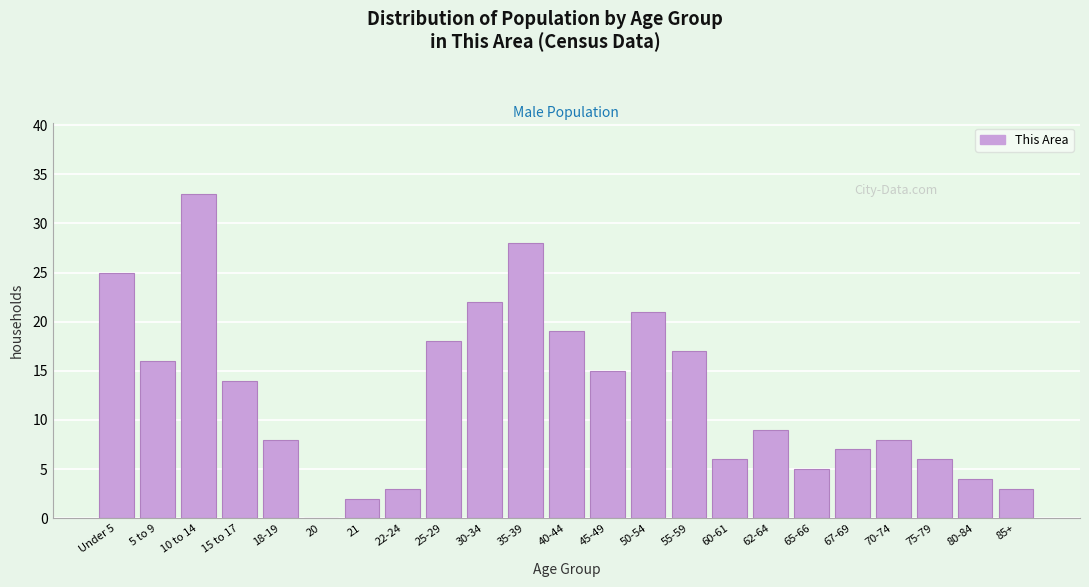

Reading right to left, what are all the values shown in this chart?

85+=3	80-84=4	75-79=6	70-74=8	67-69=7	65-66=5	62-64=9	60-61=6	55-59=17	50-54=21	45-49=15	40-44=19	35-39=28	30-34=22	25-29=18	22-24=3	21=2	20=0	18-19=8	15 to 17=14	10 to 14=33	5 to 9=16	Under 5=25